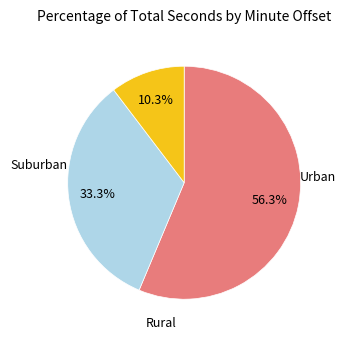

Does any single category account for the majority?

Yes